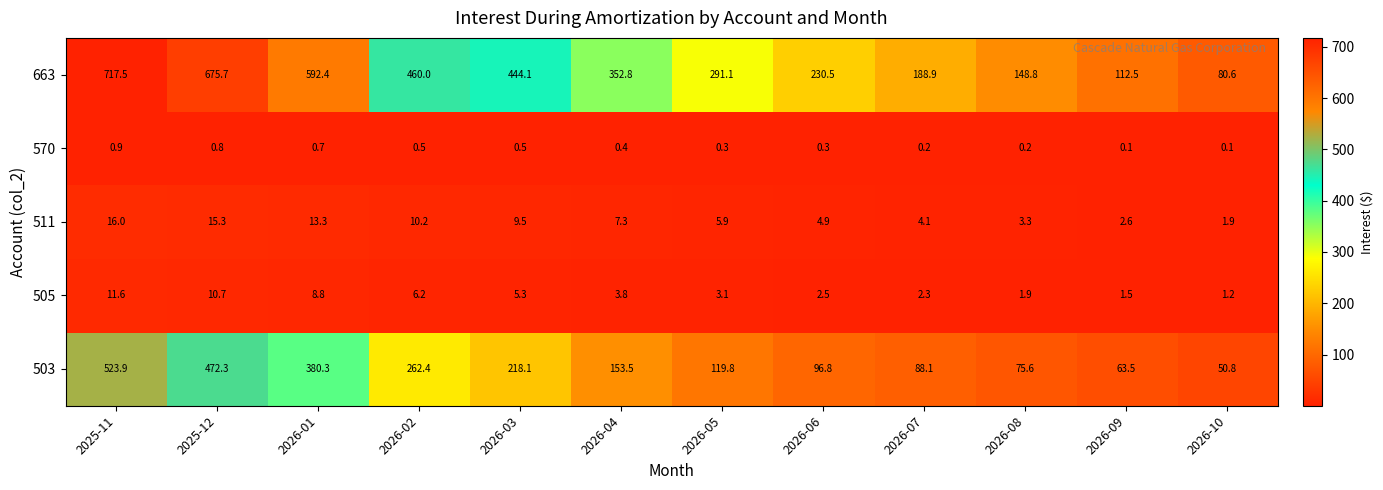

Which series changed the most between 2026-01 and 2026-02?

663